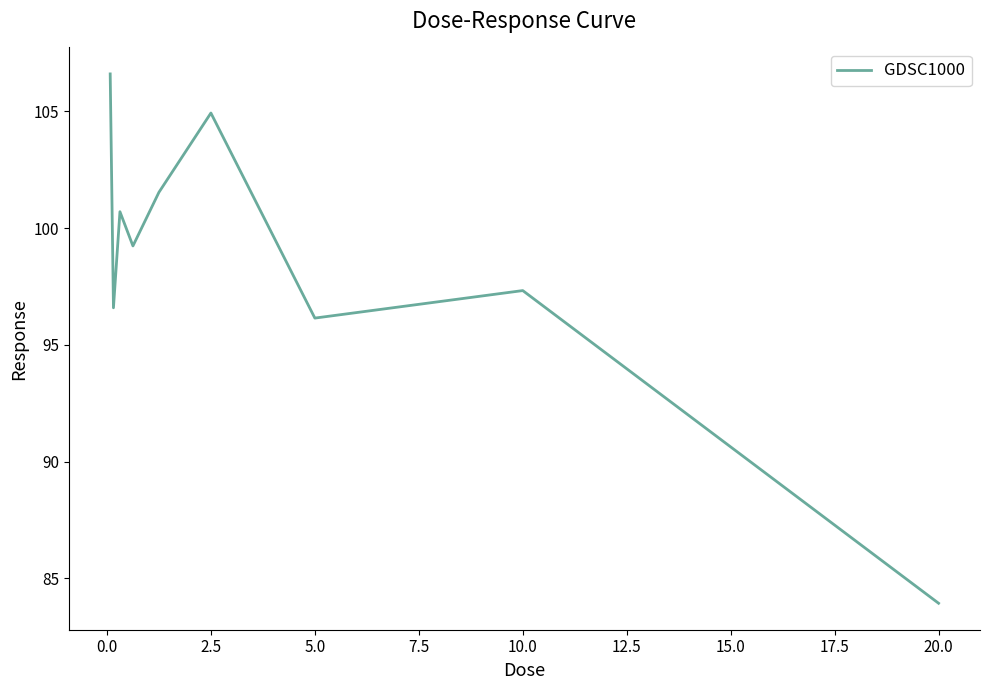

What is the greatest value displayed?

106.6